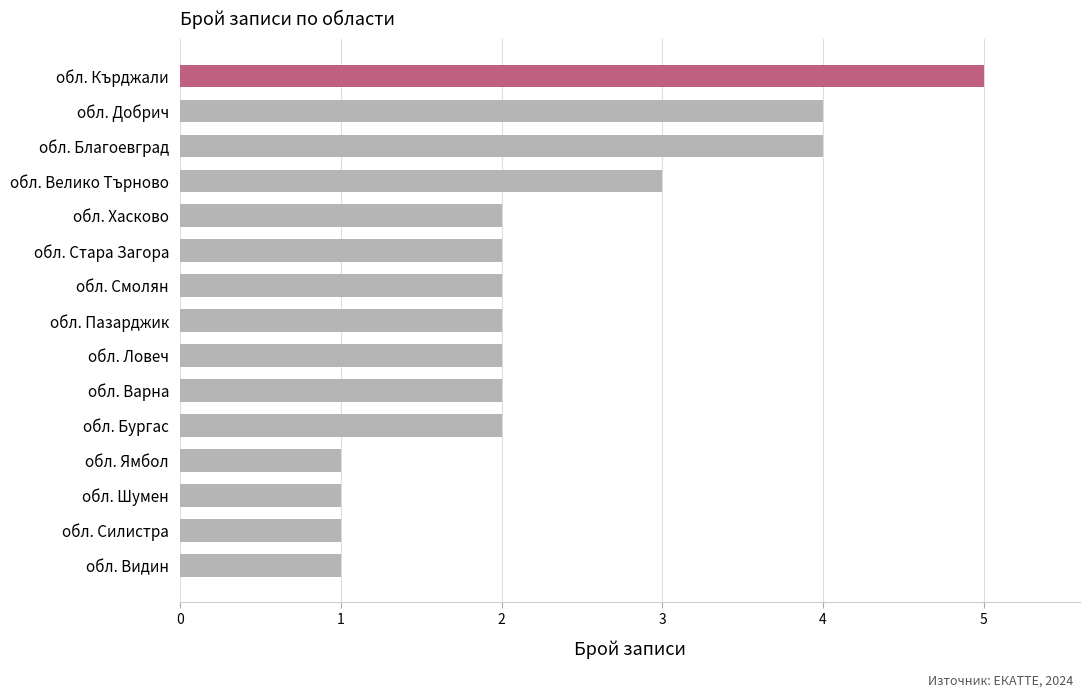

What is the sum of all values?

34